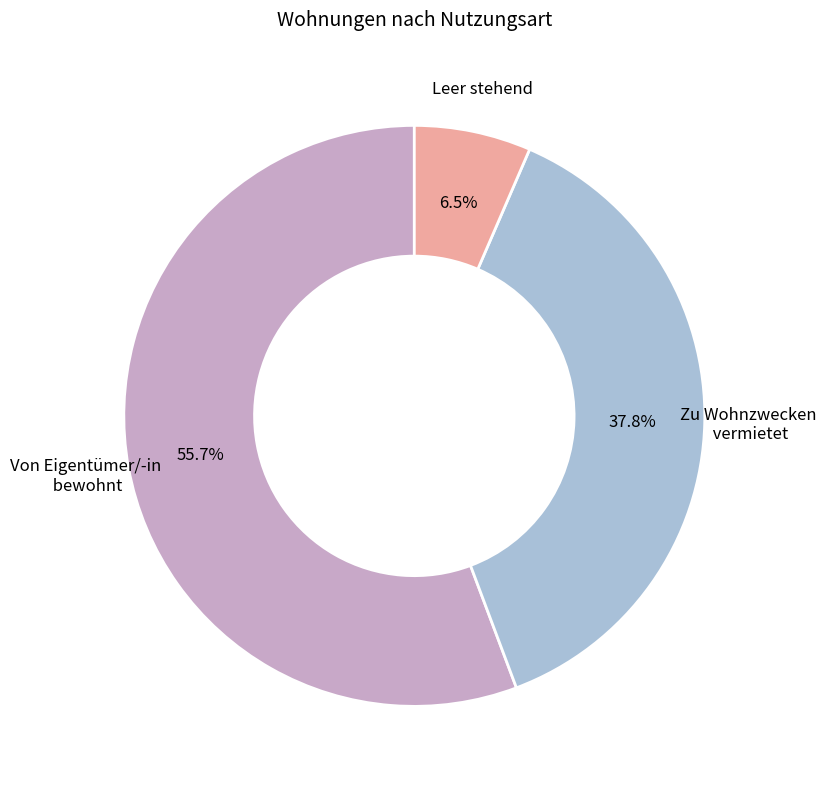

Is there any slice that represents more than half of the pie?

Yes